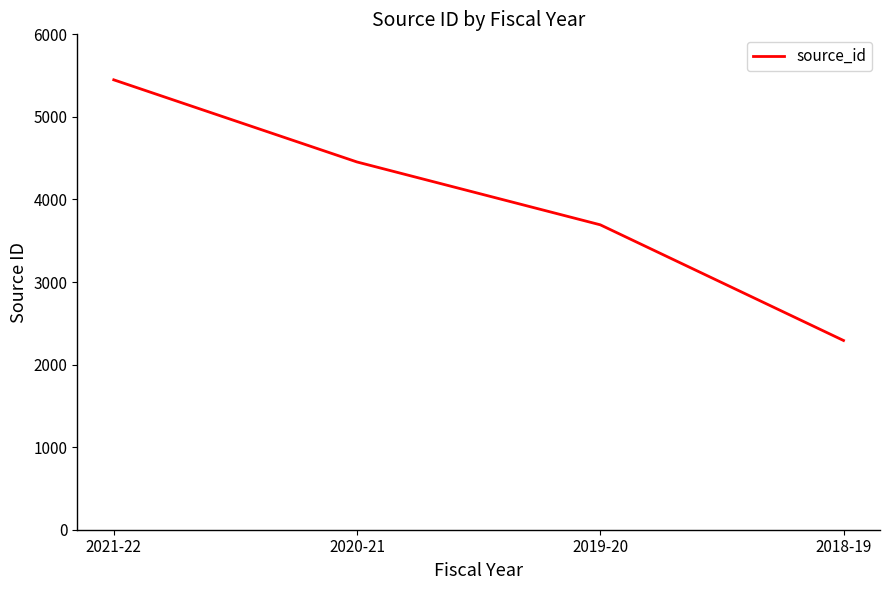

What is the maximum value shown in the chart?

5449